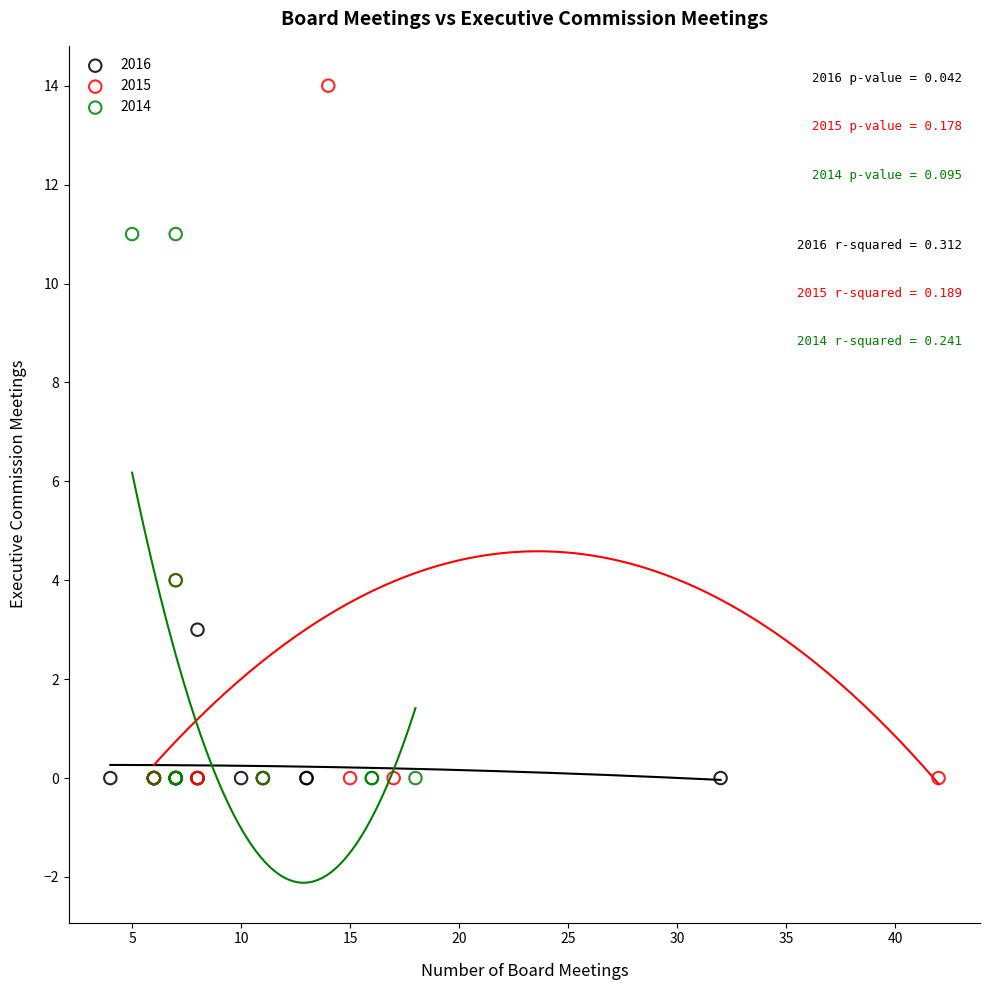

Which series reaches the maximum Y coordinate?

2015